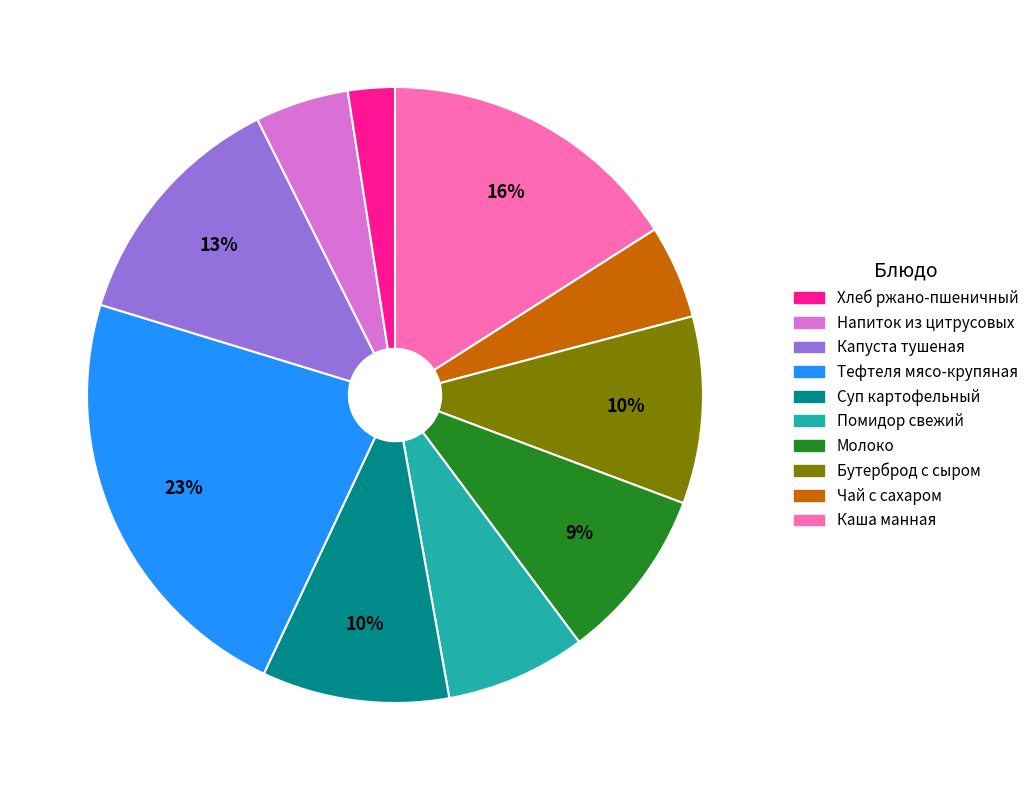

To the nearest percent, what is the average slice percentage?

10%